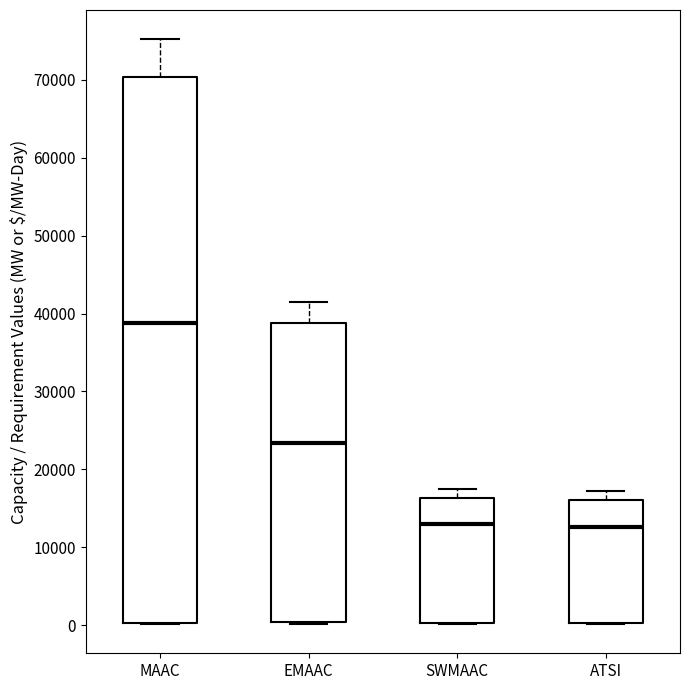

Where does the upper whisker of the box for ATSI end on the y-axis? The values are not printed on the chart, so give them approximately, as read against the axis.

17000